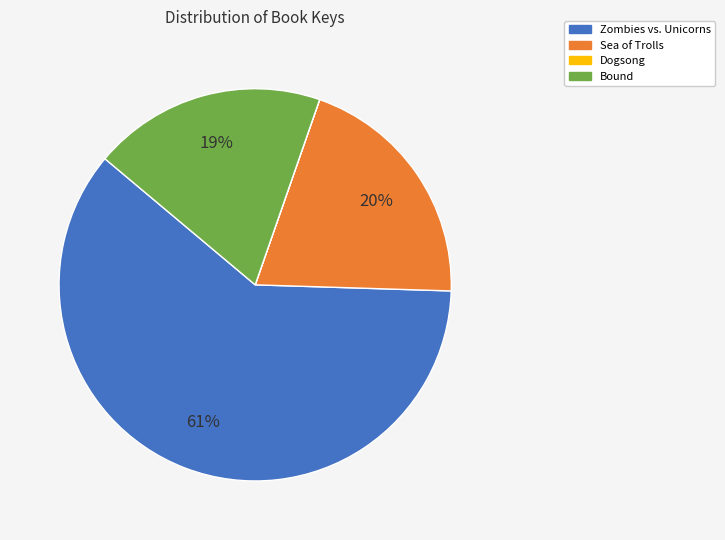

Is it true that Sea of Trolls is 13% of the pie?

False